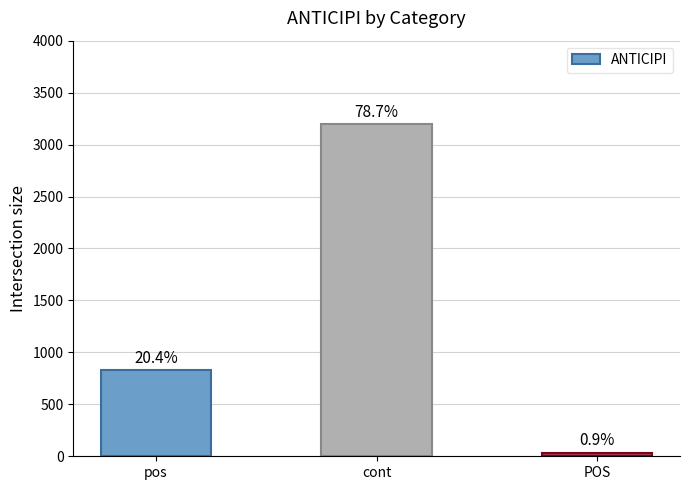

Does the chart contain any negative values?

No